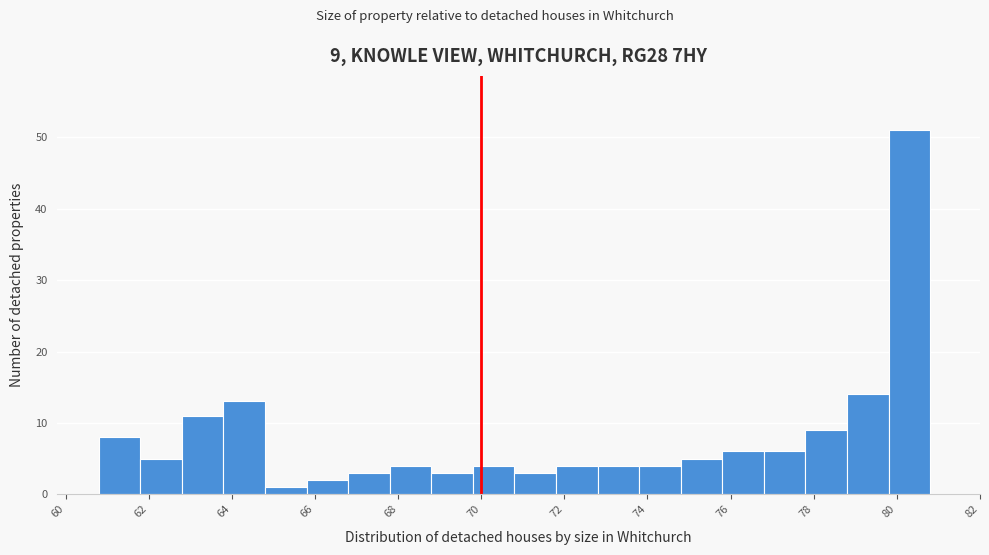

Which range on the x-axis has the tallest bar?

79.8 to 80.8